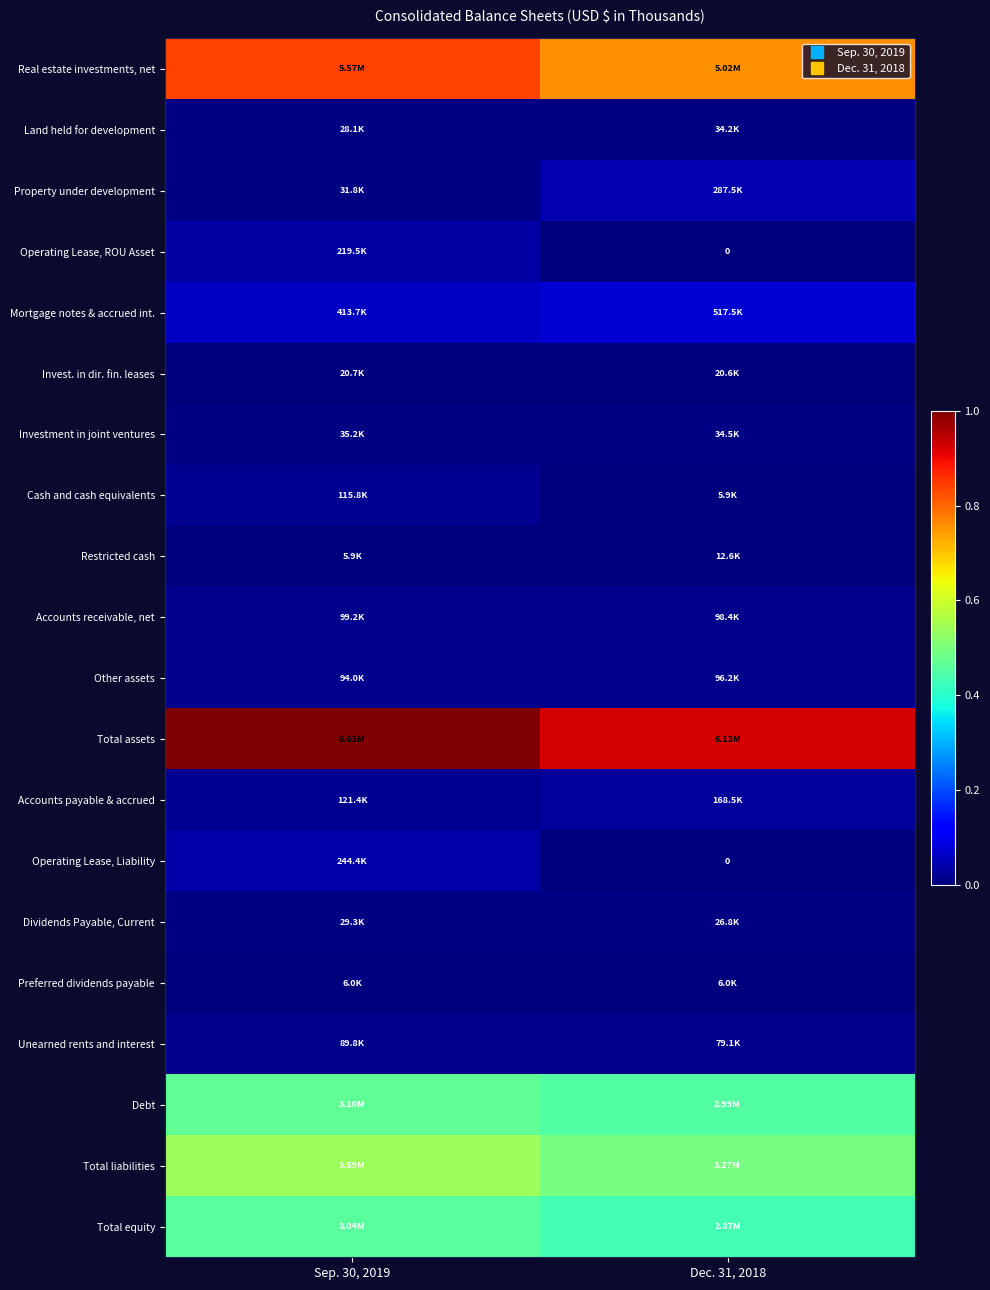

Between Dec. 31, 2018 and Sep. 30, 2019, which is larger?

Sep. 30, 2019